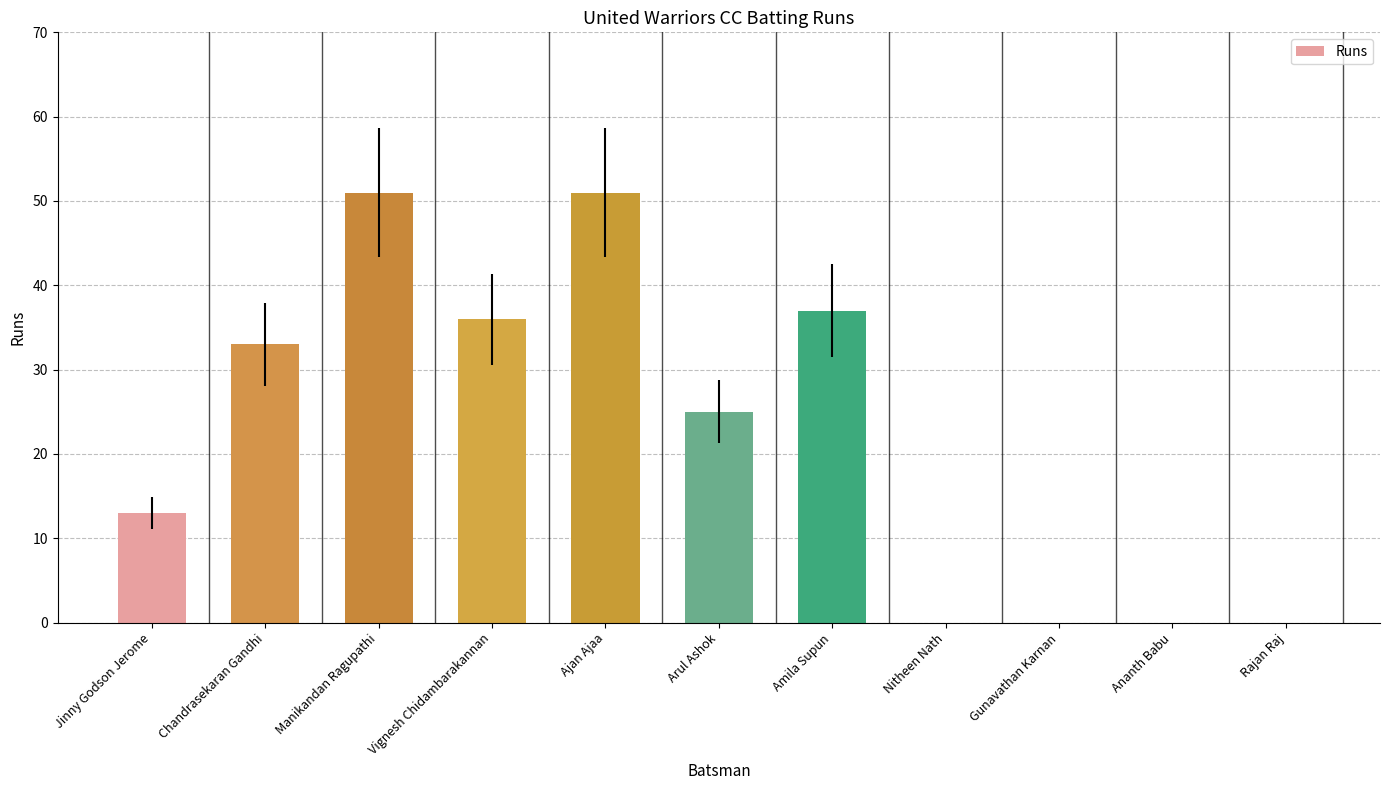

What is the approximate value at Chandrasekaran Gandhi, to the nearest 10?

30